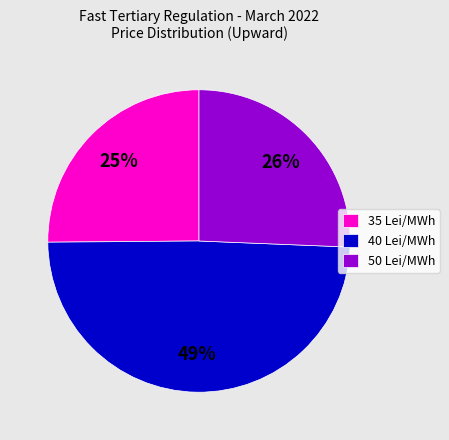

Which slice is the largest?

40 Lei/MWh